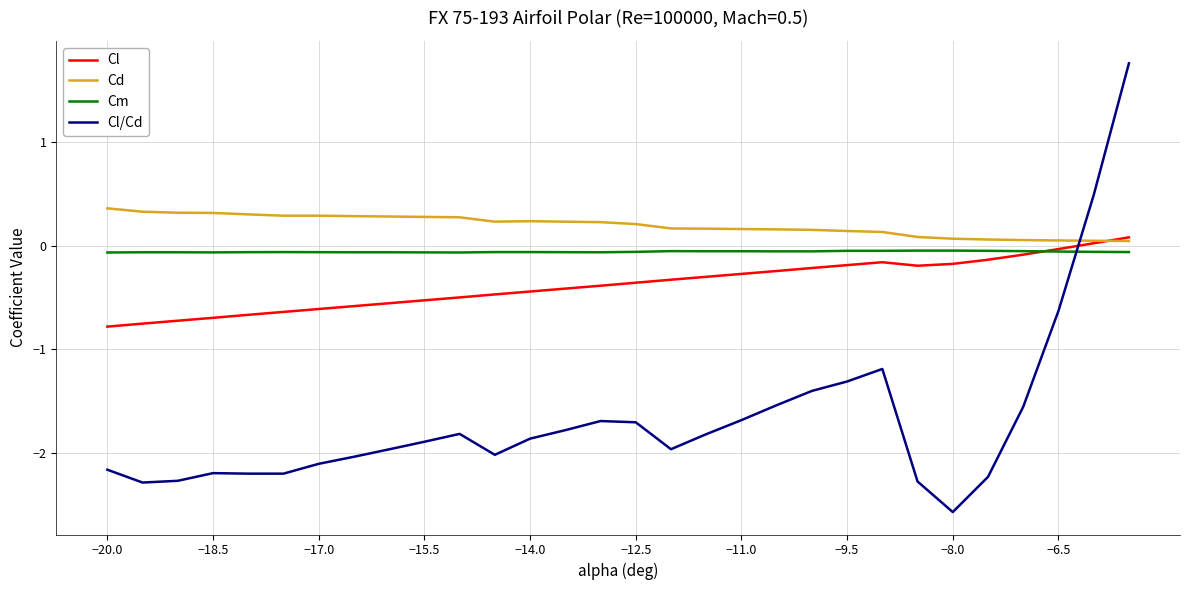

Which series has the largest total across all categories?

Cd